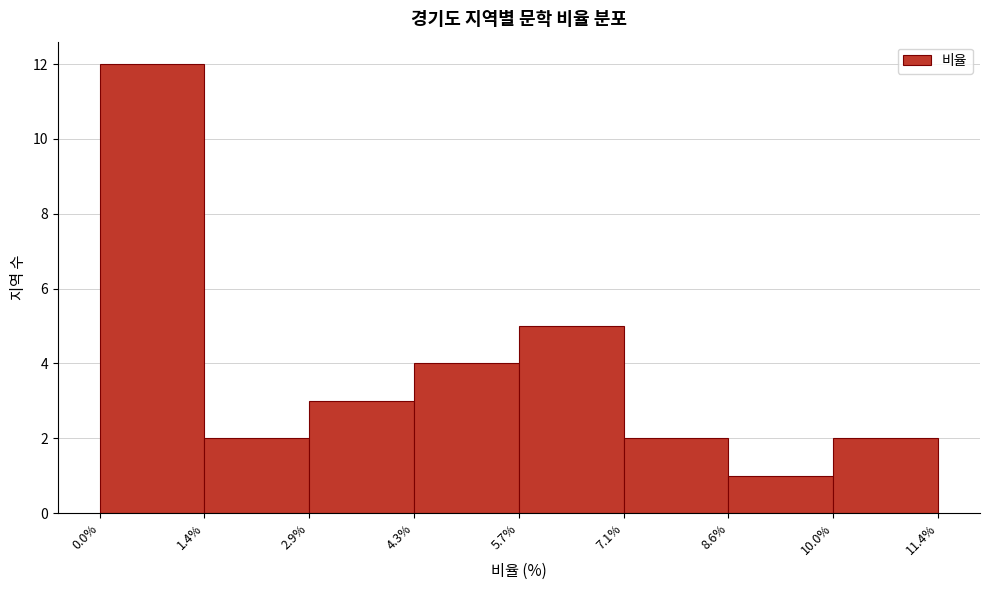

Over which range of the x-axis is the bar tallest?

0.0% to 1.4%